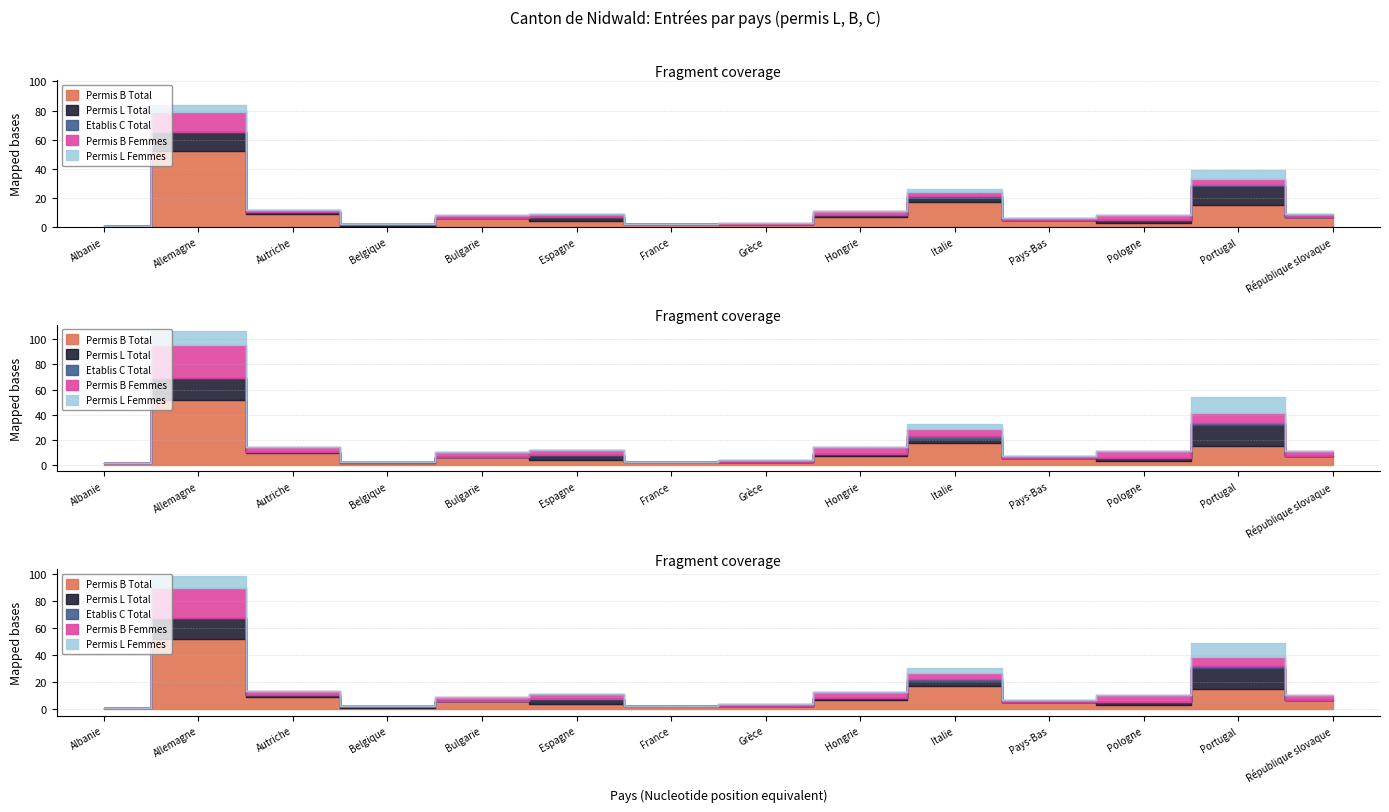

What is the sum of all Permis B Femmes values?

37